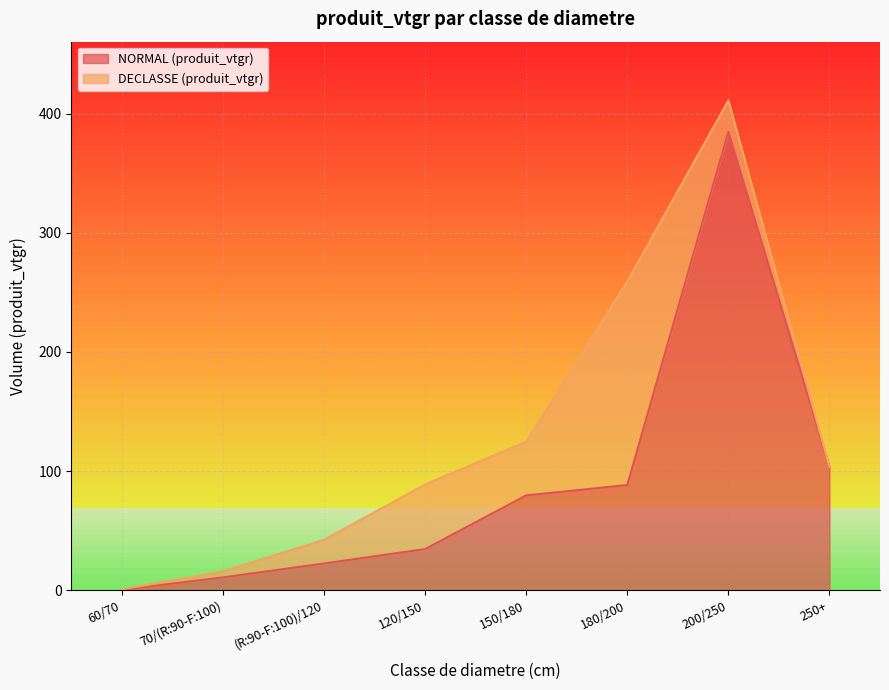

Where is NORMAL (produit_vtgr) nearest to the value 192?

250+